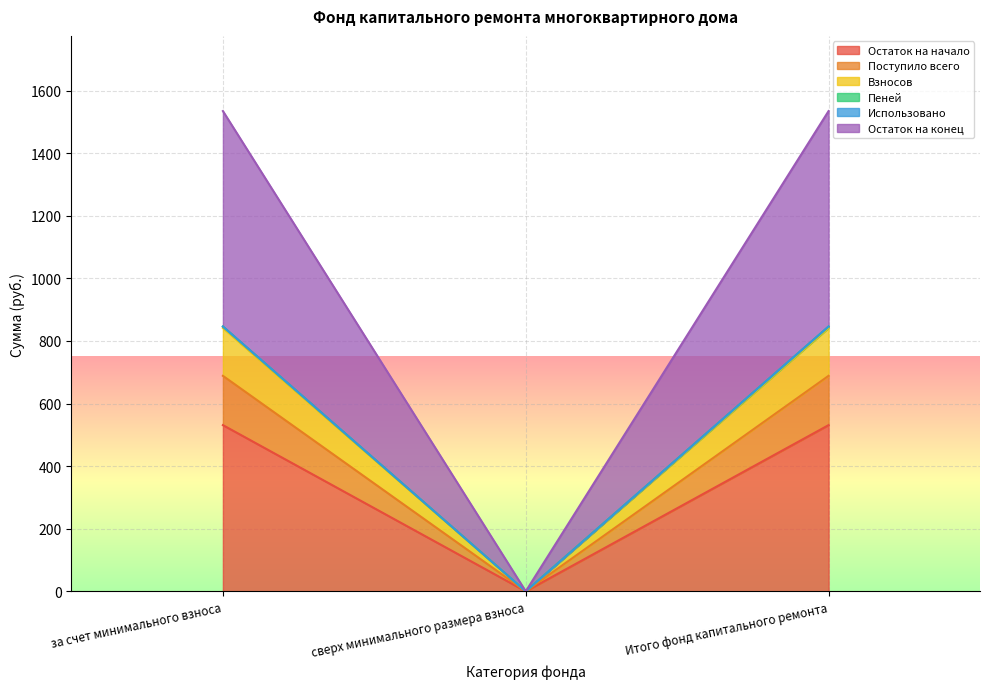

True or false: Остаток на начало has a value of 531.1 at Итого фонд капитального ремонта.

True